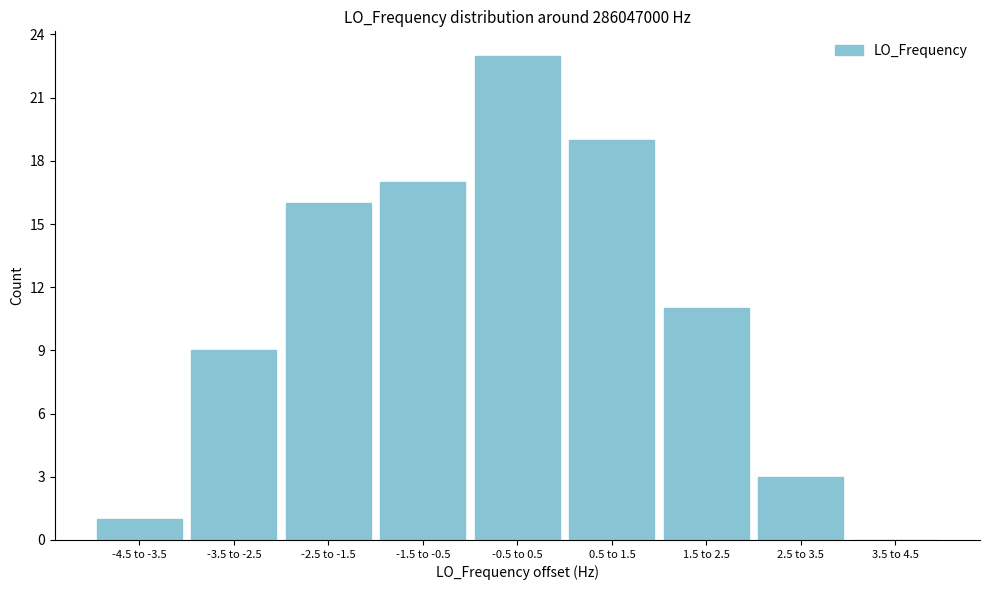

Reading left to right, what are all the values shown in this chart?

-4.5 to -3.5=1	-3.5 to -2.5=9	-2.5 to -1.5=16	-1.5 to -0.5=17	-0.5 to 0.5=23	0.5 to 1.5=19	1.5 to 2.5=11	2.5 to 3.5=3	3.5 to 4.5=0